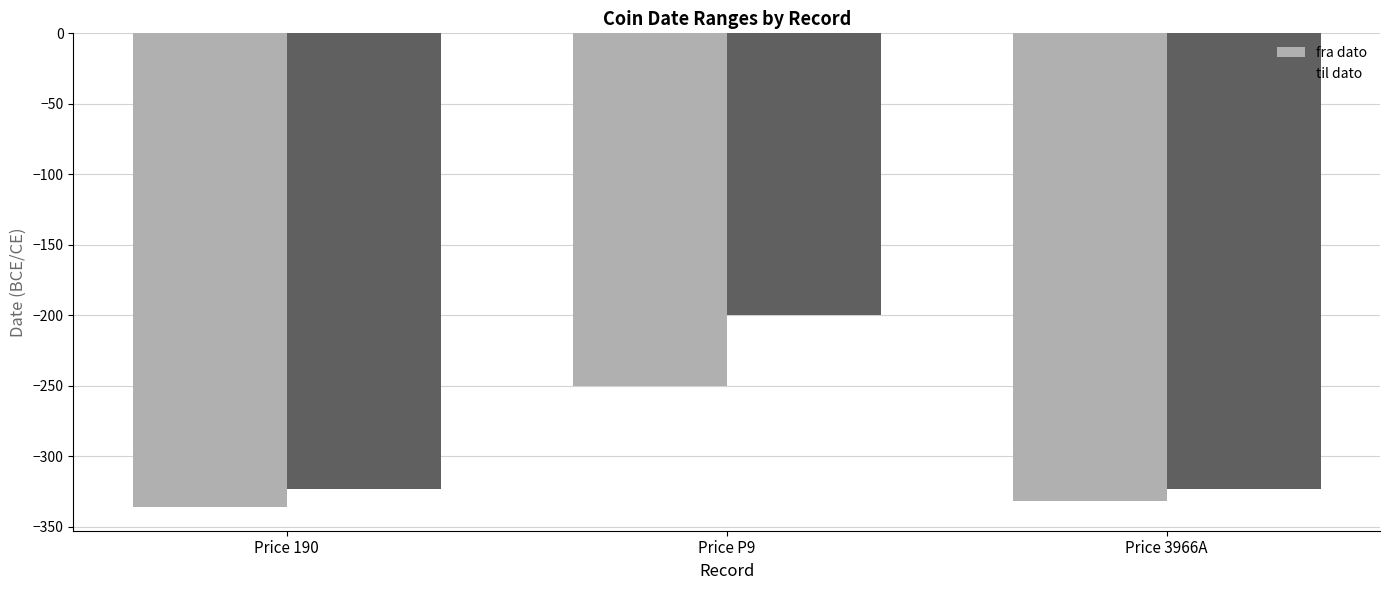

What is the difference between the maximum and minimum values in the fra dato series?

86